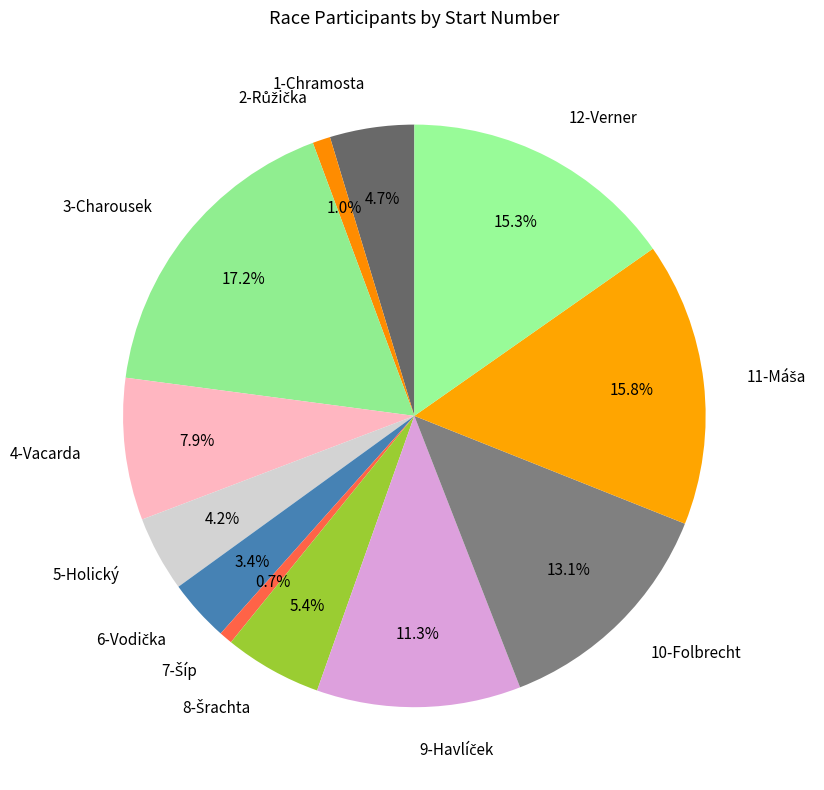

What is the largest slice in the pie chart?

3-Charousek